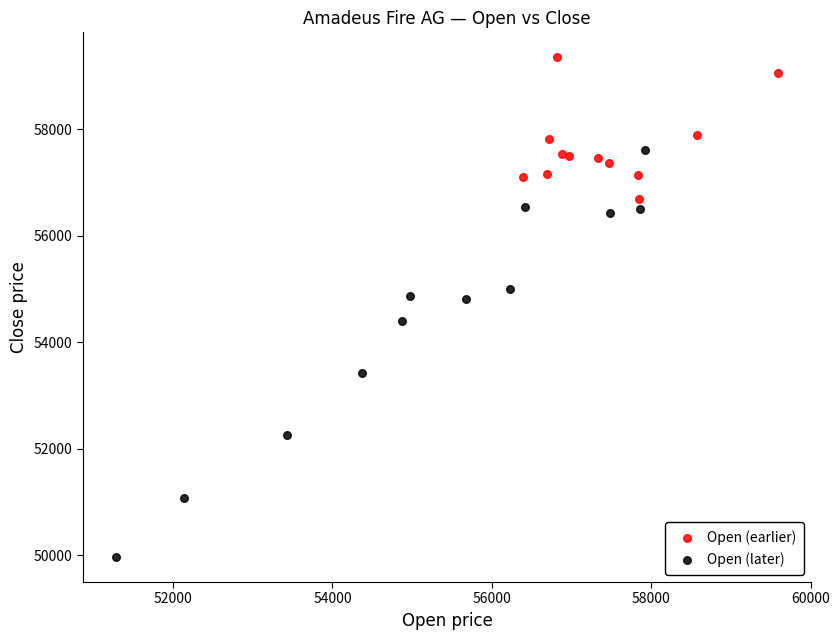

What are all the series names shown in the legend?

Open (earlier), Open (later)